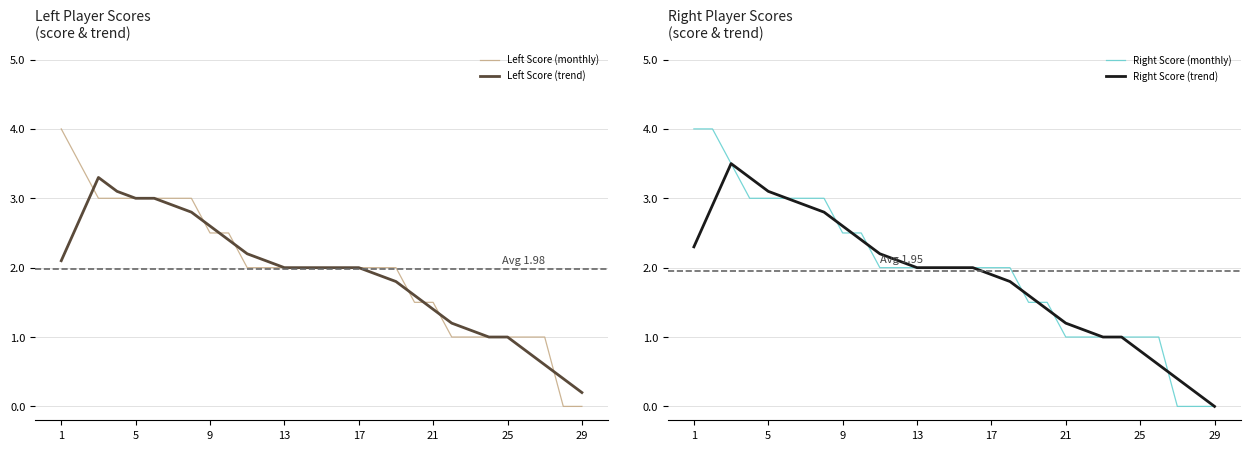

At which label does Right Score (trend) first exceed 2?

1